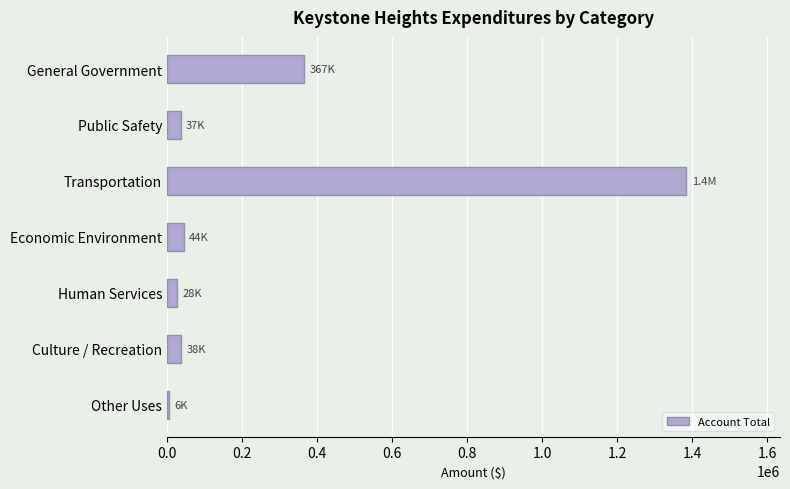

What is the sum of all values?

1904347